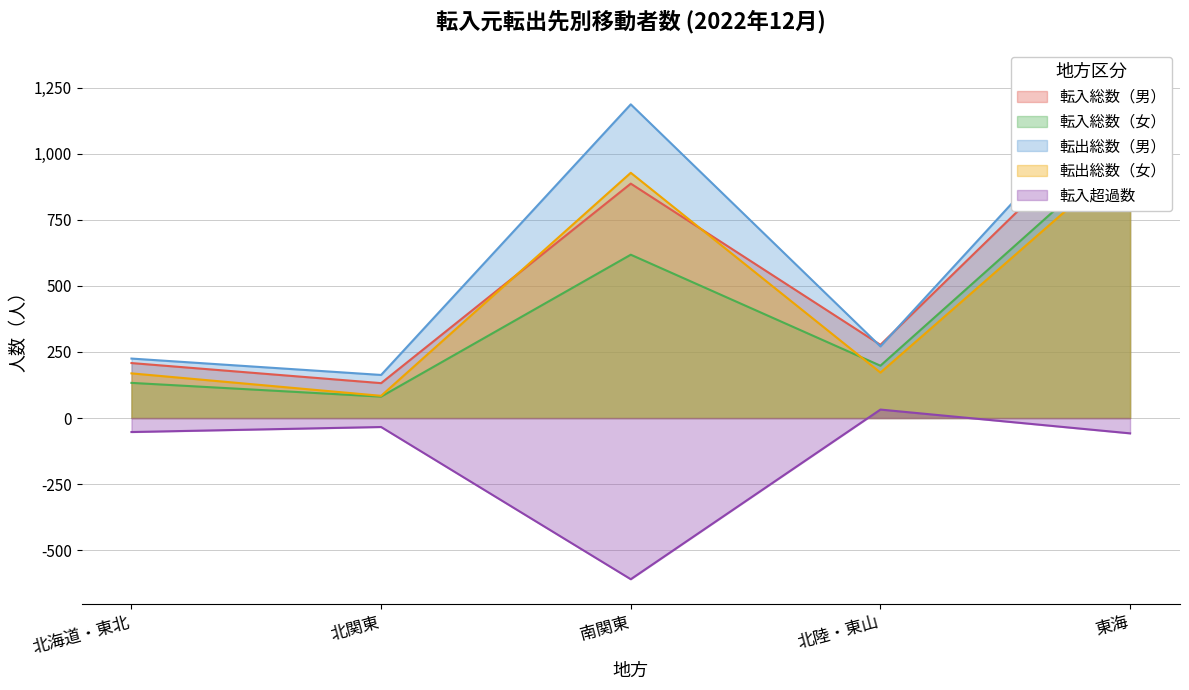

Read the 転入超過数 value at 南関東.

-610